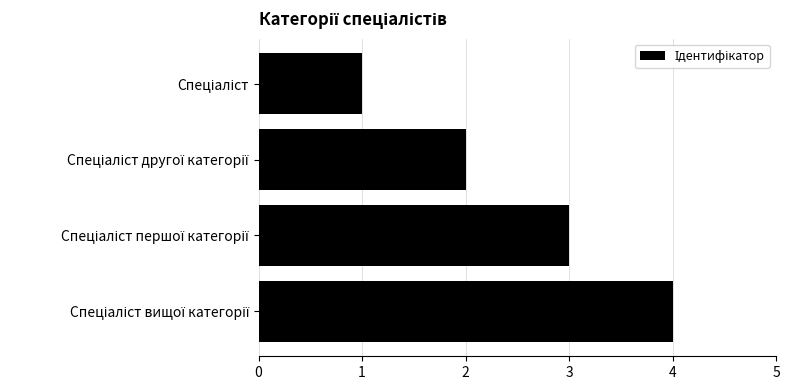

What is the maximum value shown in the chart?

4